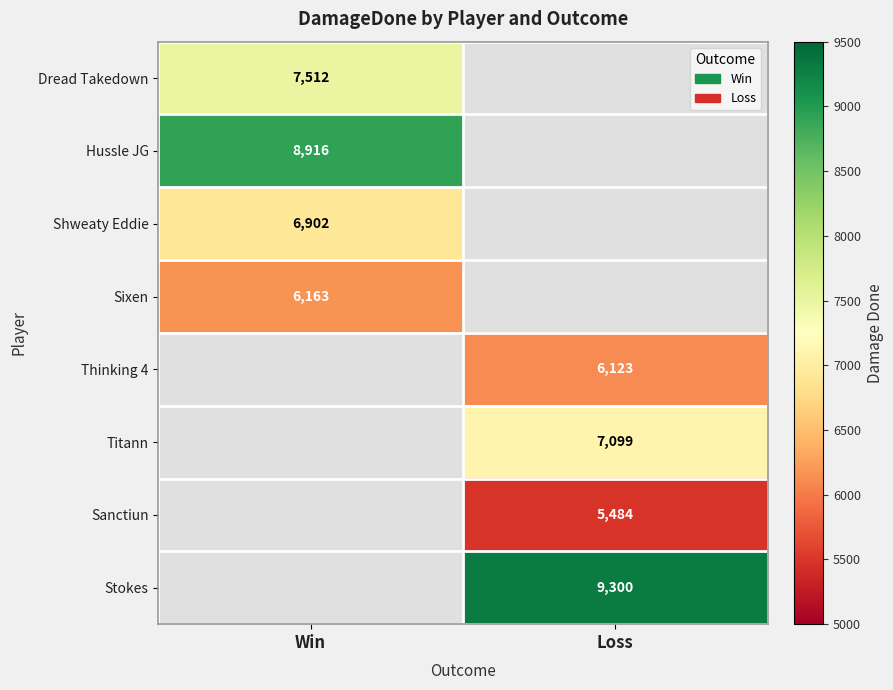

Is the value of Sanctiun at Loss greater than the value of Stokes at Loss?

No